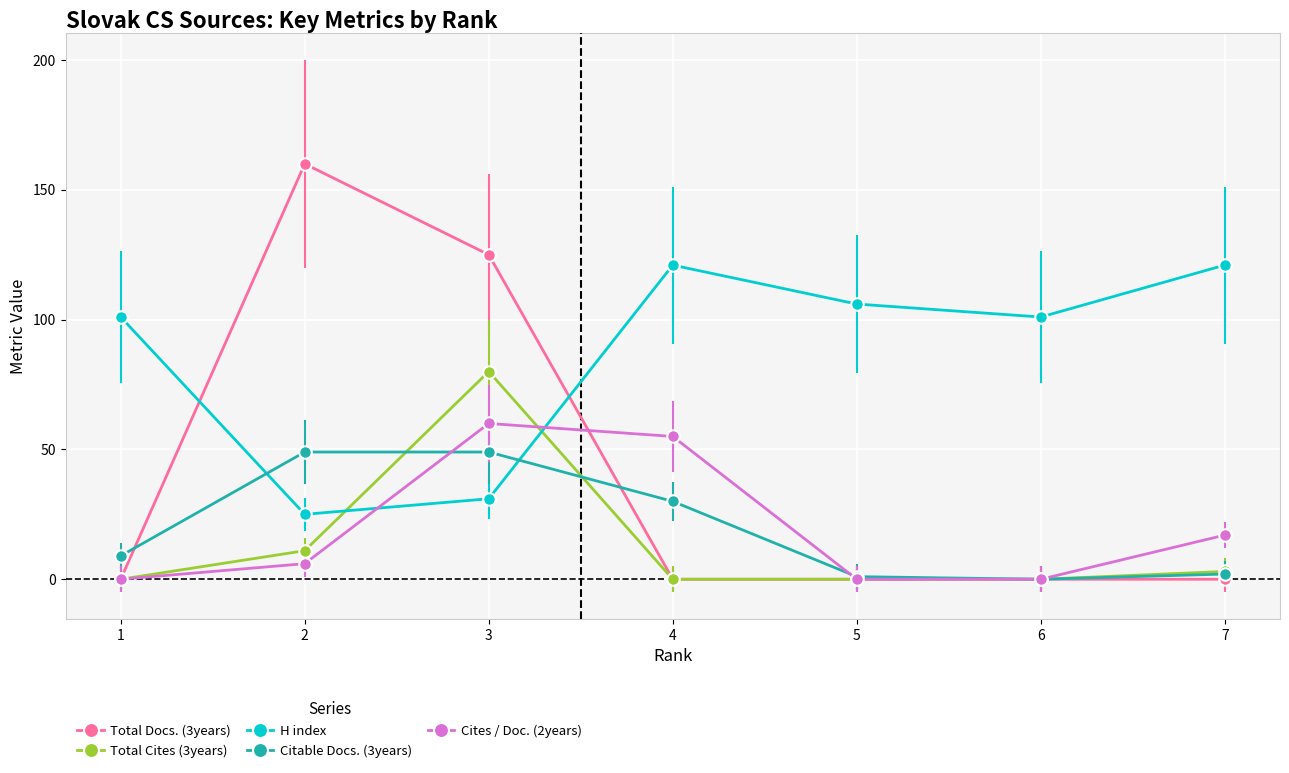

What is the highest value of the H index series?

121